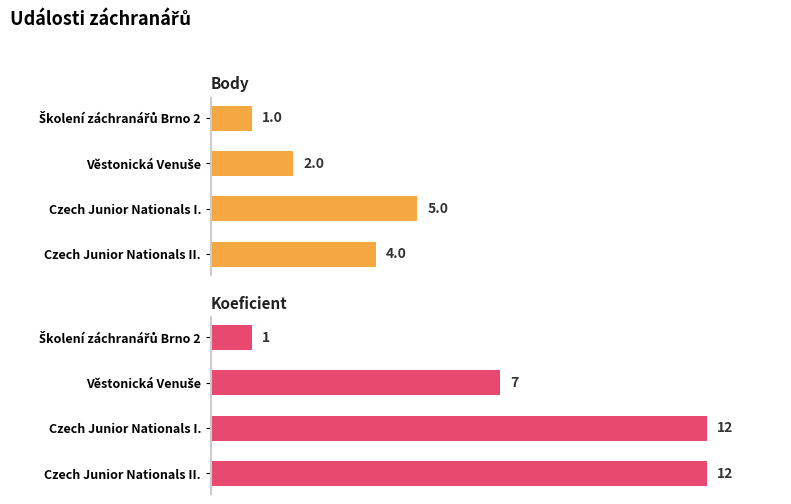

Reading left to right, what are all the values shown in this chart?

Body: 1	2	5	4
Koeficient: 1	7	12	12